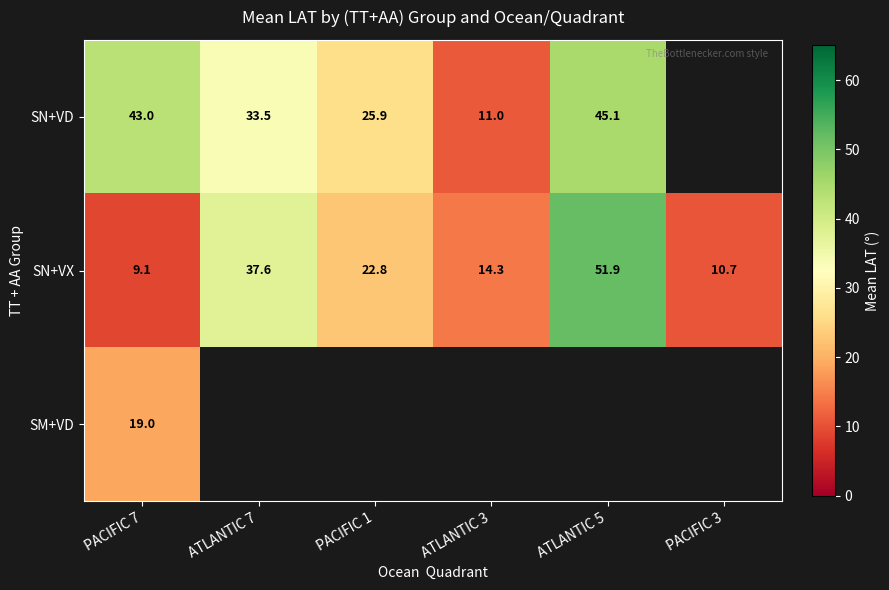

What is the difference between the maximum and minimum values in the SN+VX series?

42.8